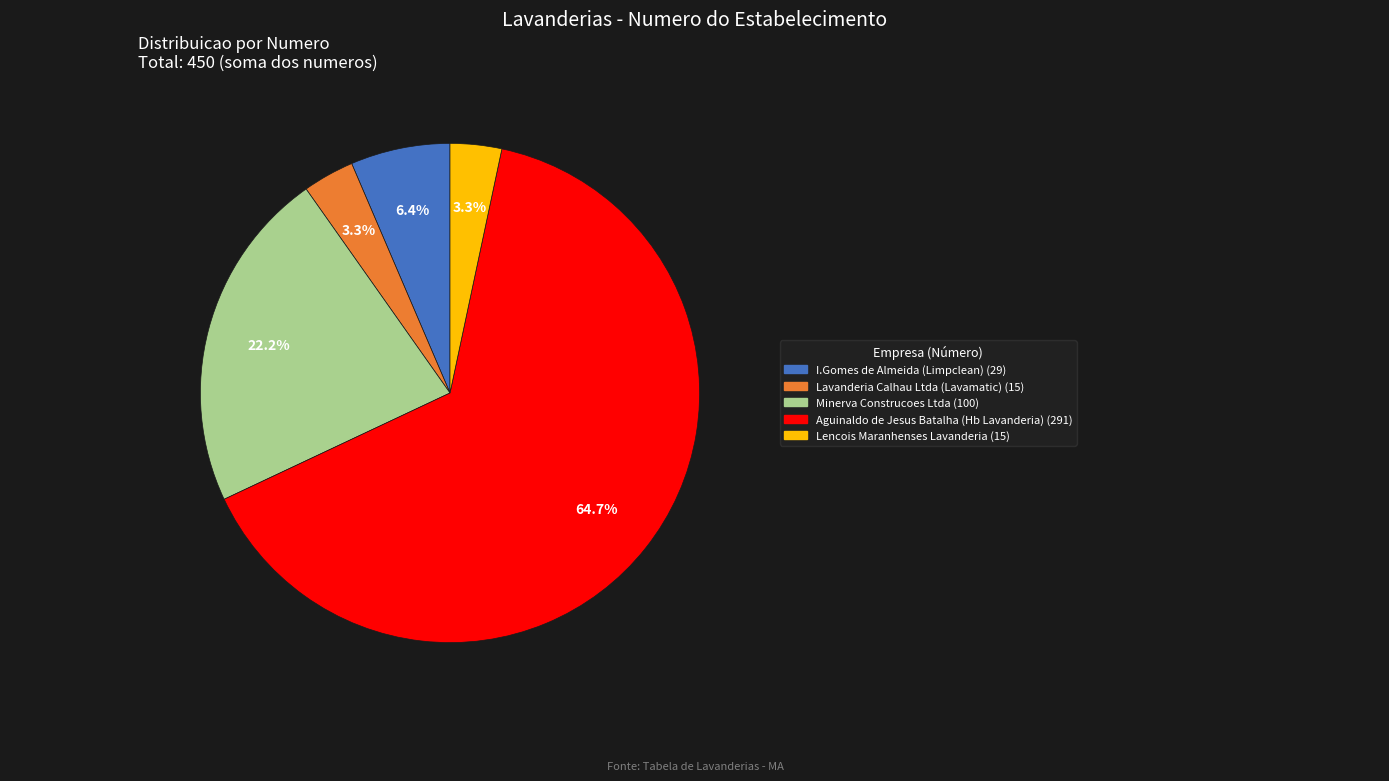

To the nearest percent, what percentage of the pie is Minerva Construcoes Ltda?

22%